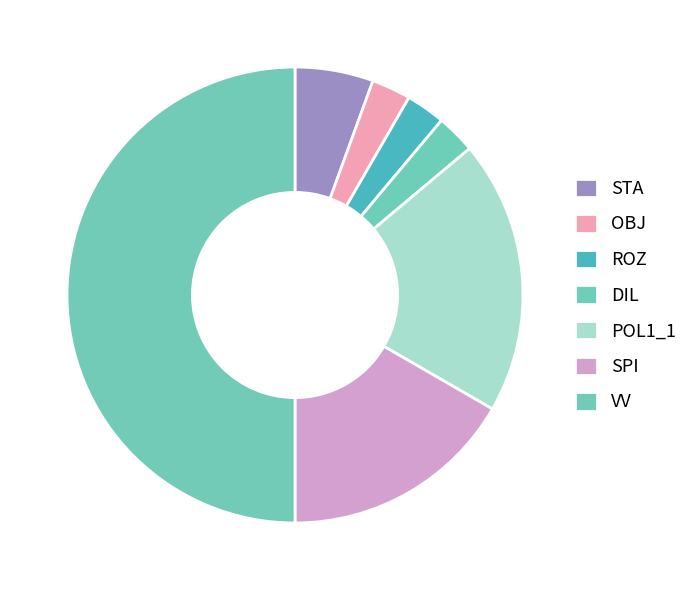

What percentage is the OBJ slice, to the nearest percent?

3%